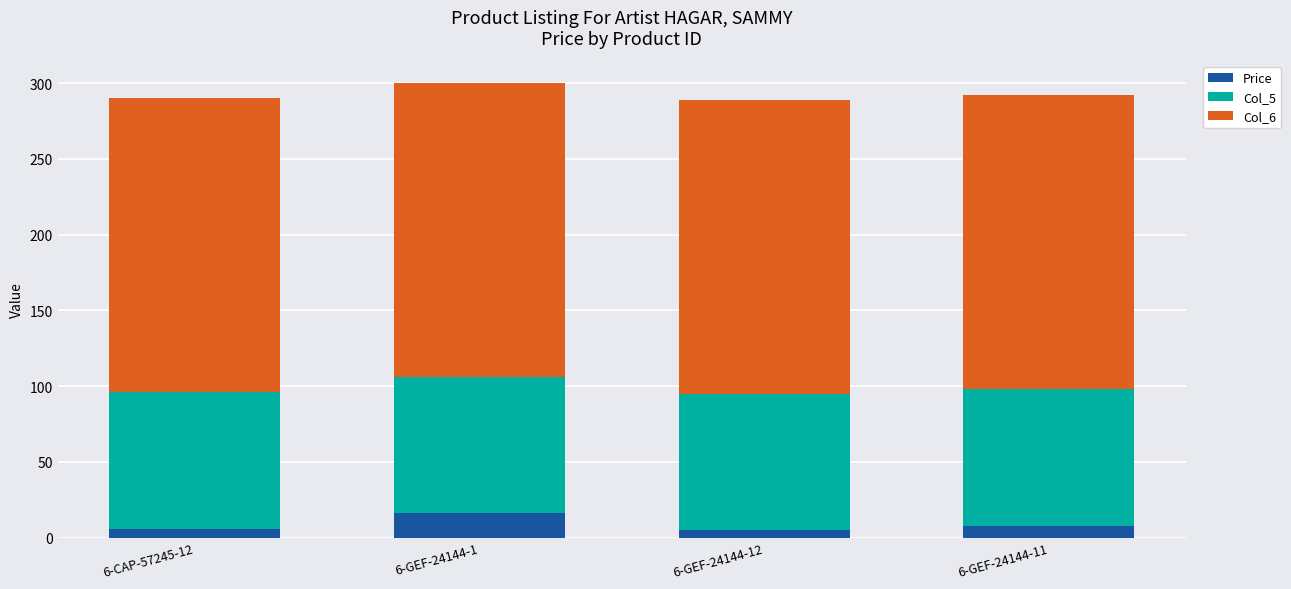

At which label does Price reach its peak?

6-GEF-24144-1